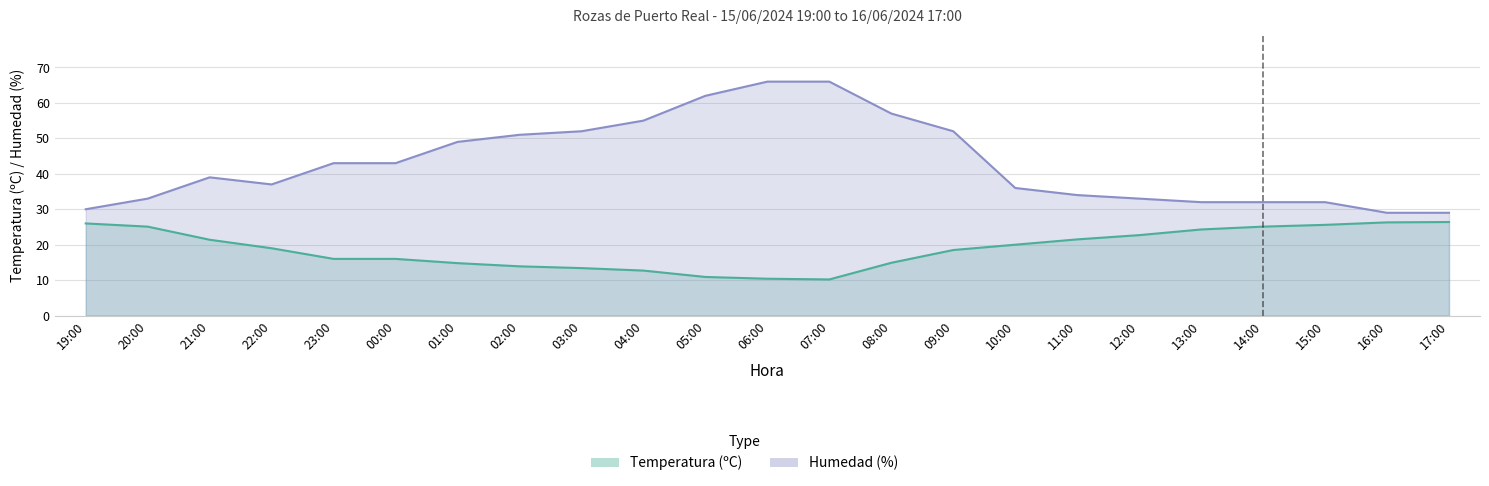

True or false: Humedad (%) and Temperatura (ºC) intersect in this chart.

False